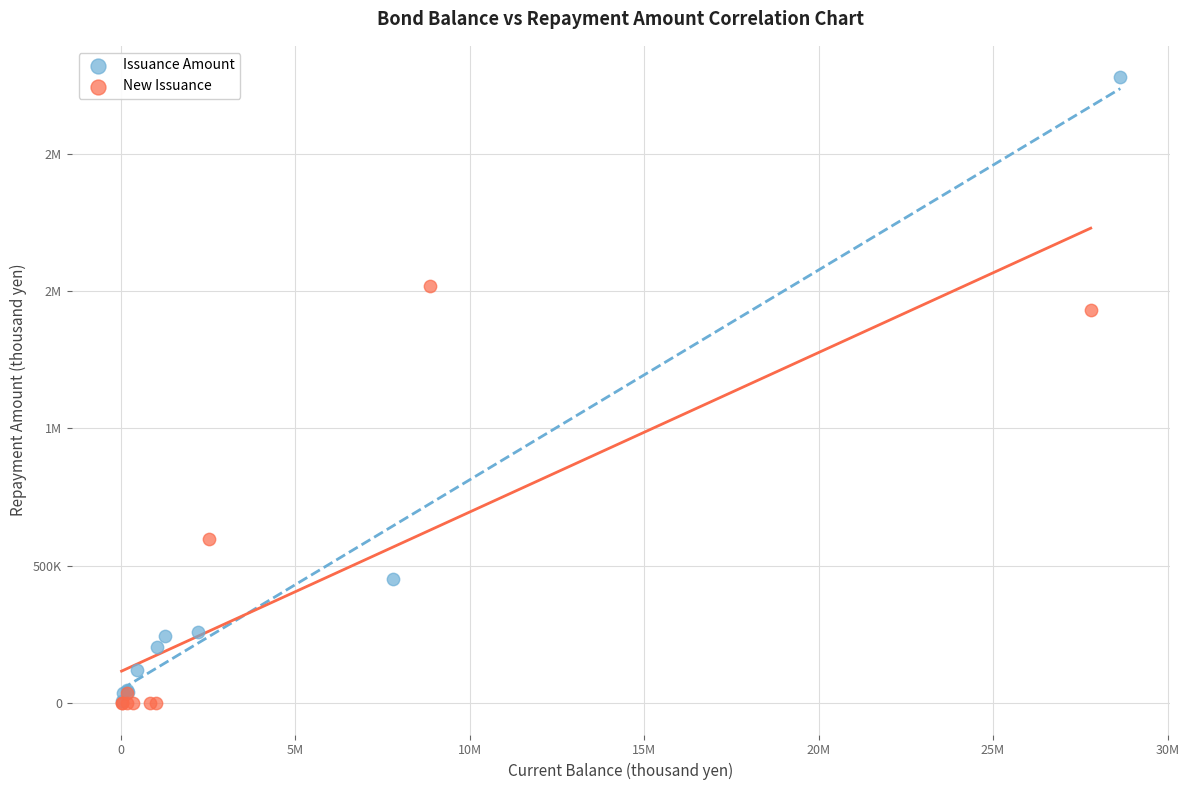

What are all the series names shown in the legend?

Issuance Amount, New Issuance